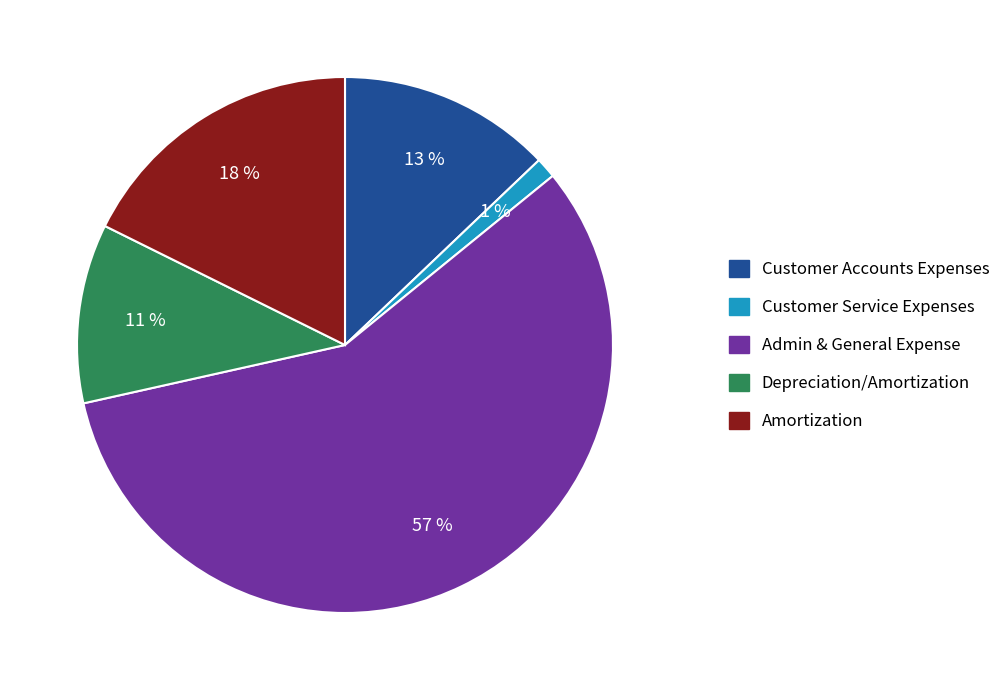

What is the majority slice?

Admin & General Expense